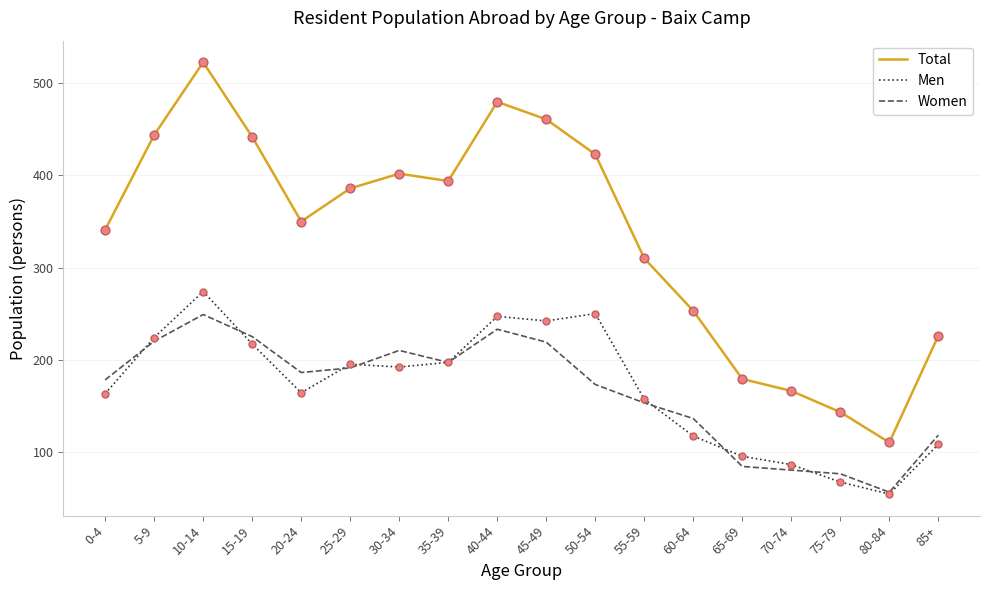

Is the value of Women at 20-24 greater than the value of Total at 85+?

No